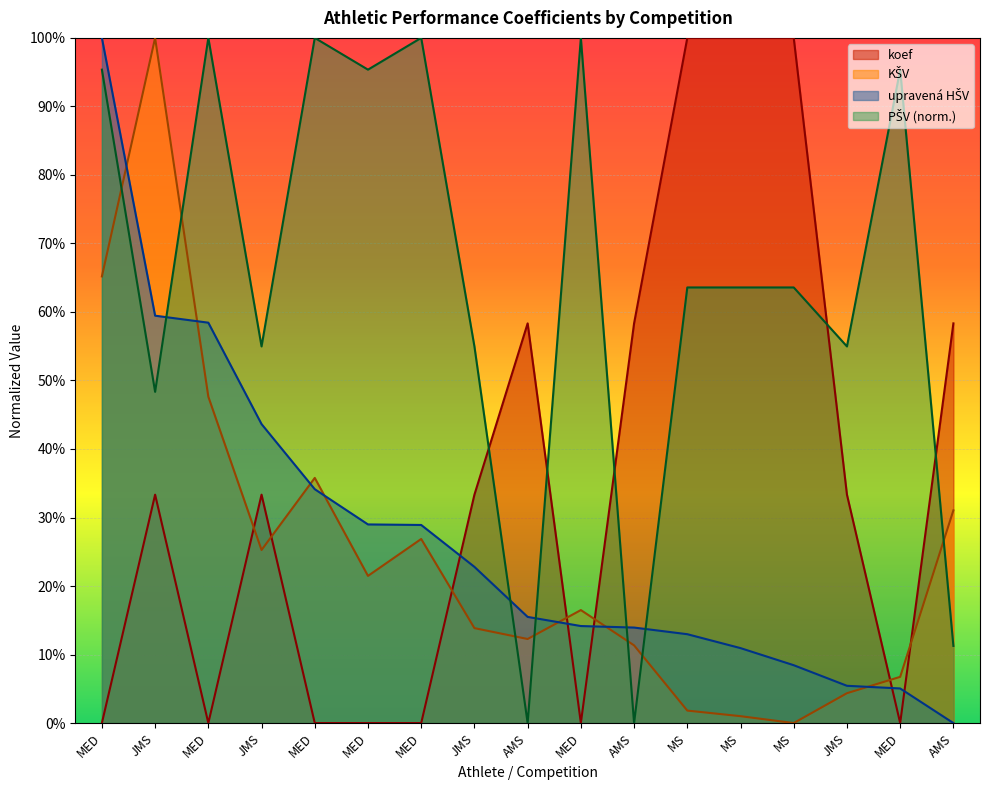

The value of PŠV at MED is 1.0. True or false?

True